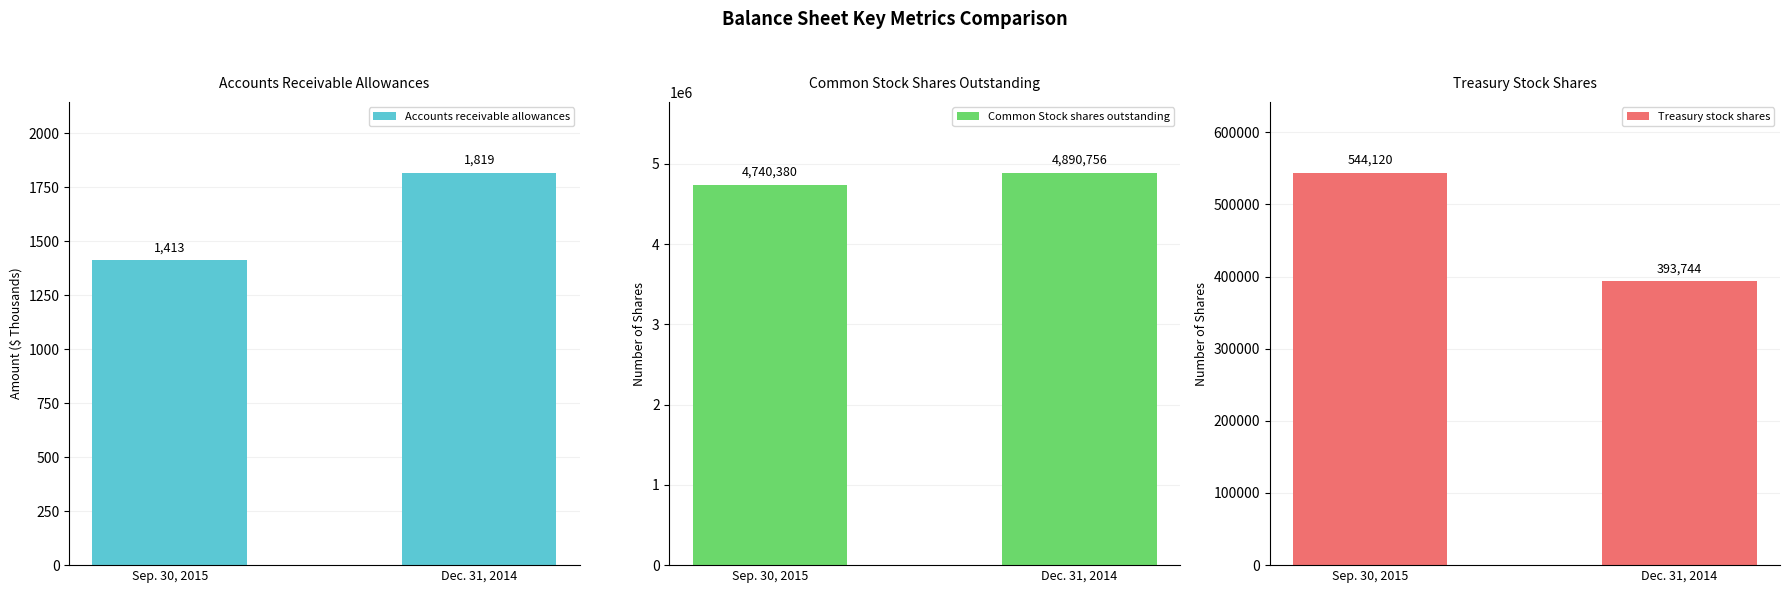

At which label does Treasury stock shares reach its peak?

Sep. 30, 2015